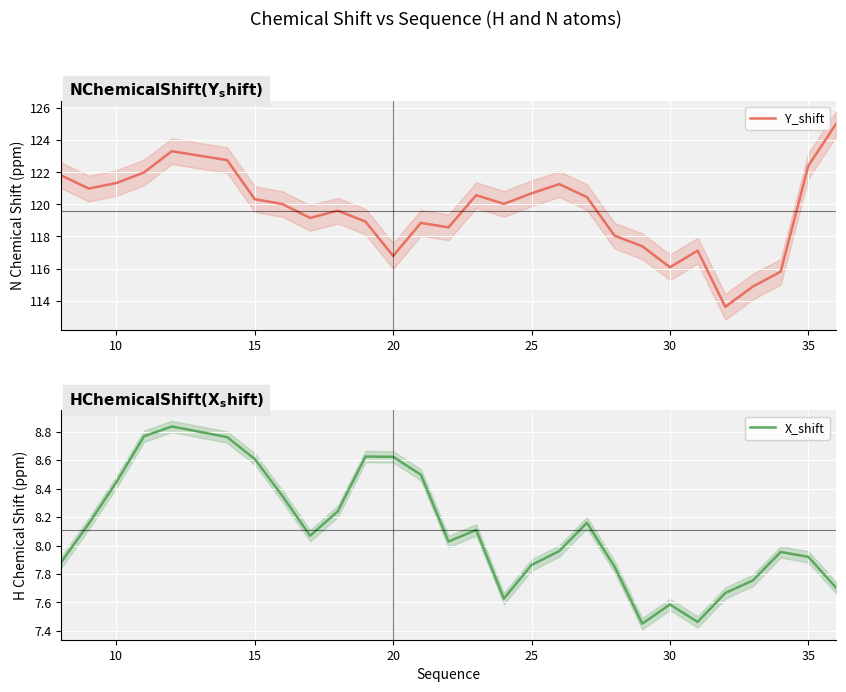

Is it true that Y_shift equals 51.8 at 25?

False